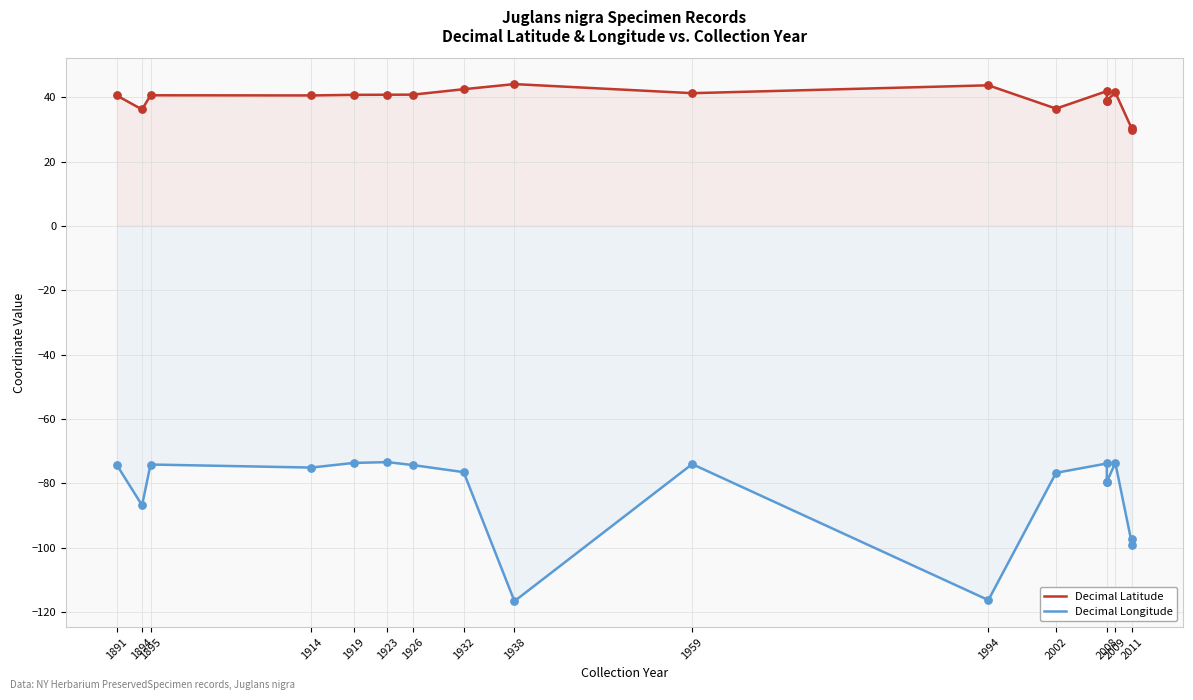

What are all the series names shown in the legend?

Decimal Latitude, Decimal Longitude